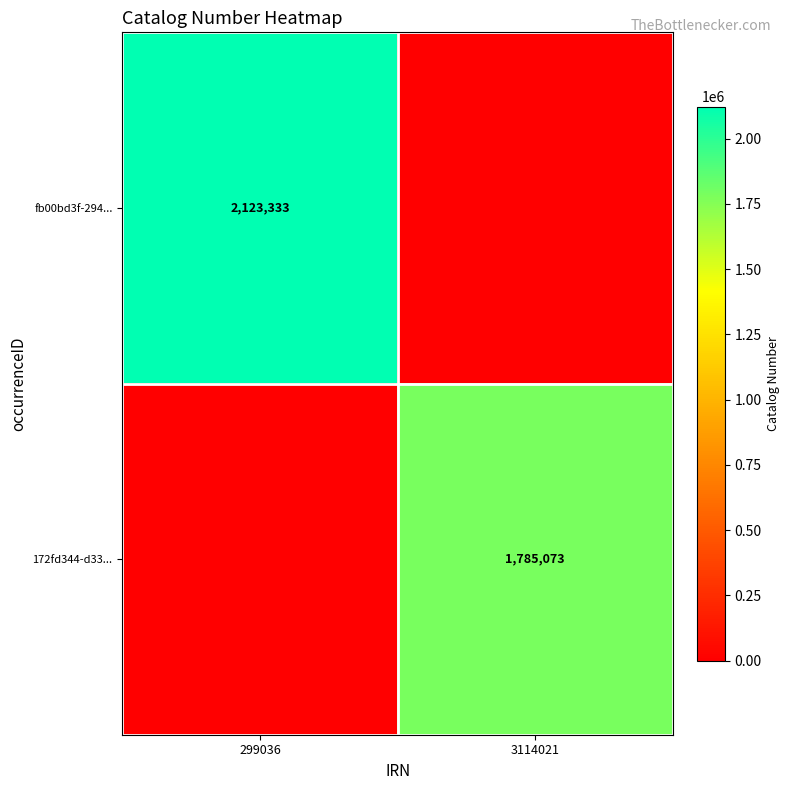

Which has a higher value, 299036 or 3114021?

299036